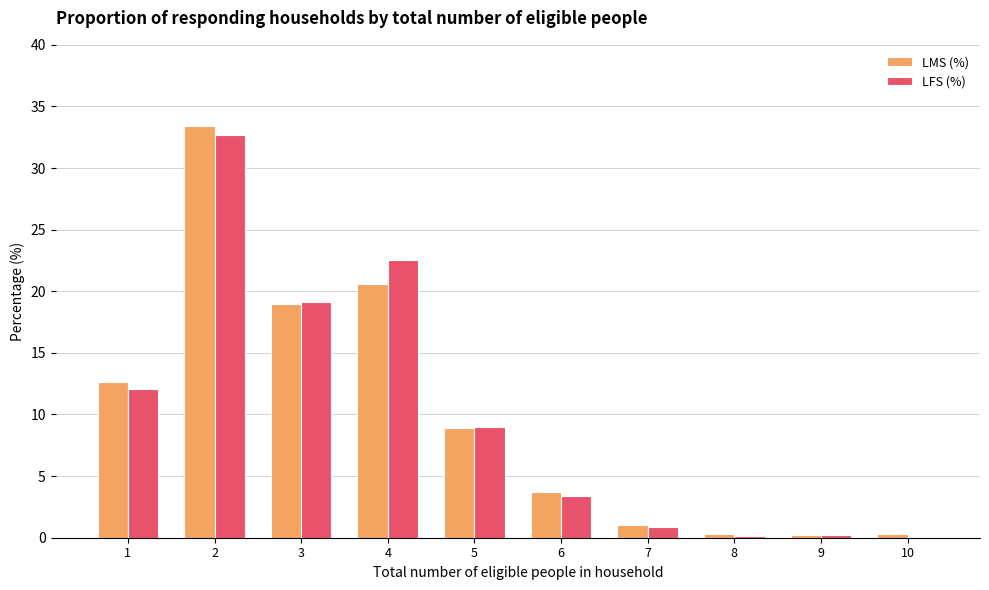

Is the value of LMS (%) at 9 greater than the value of LFS (%) at 5?

No